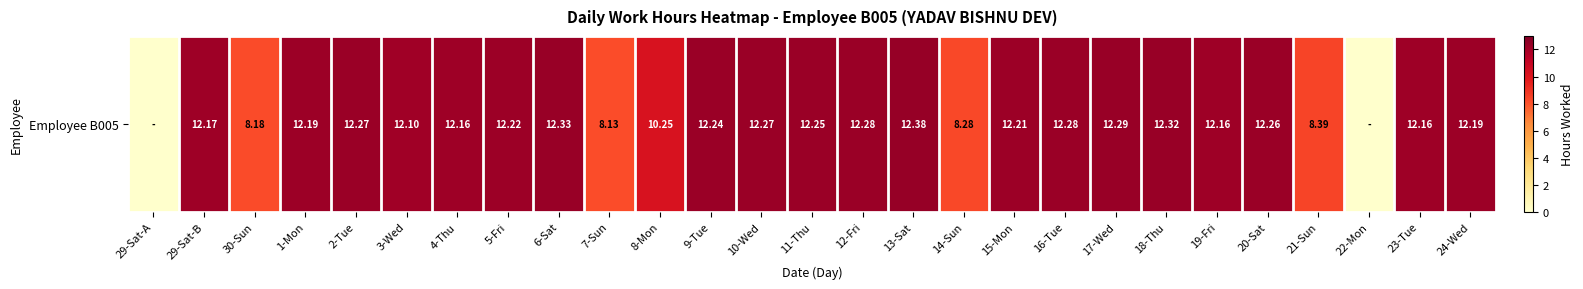

At which category does the chart reach its peak across all series?

13-Sat